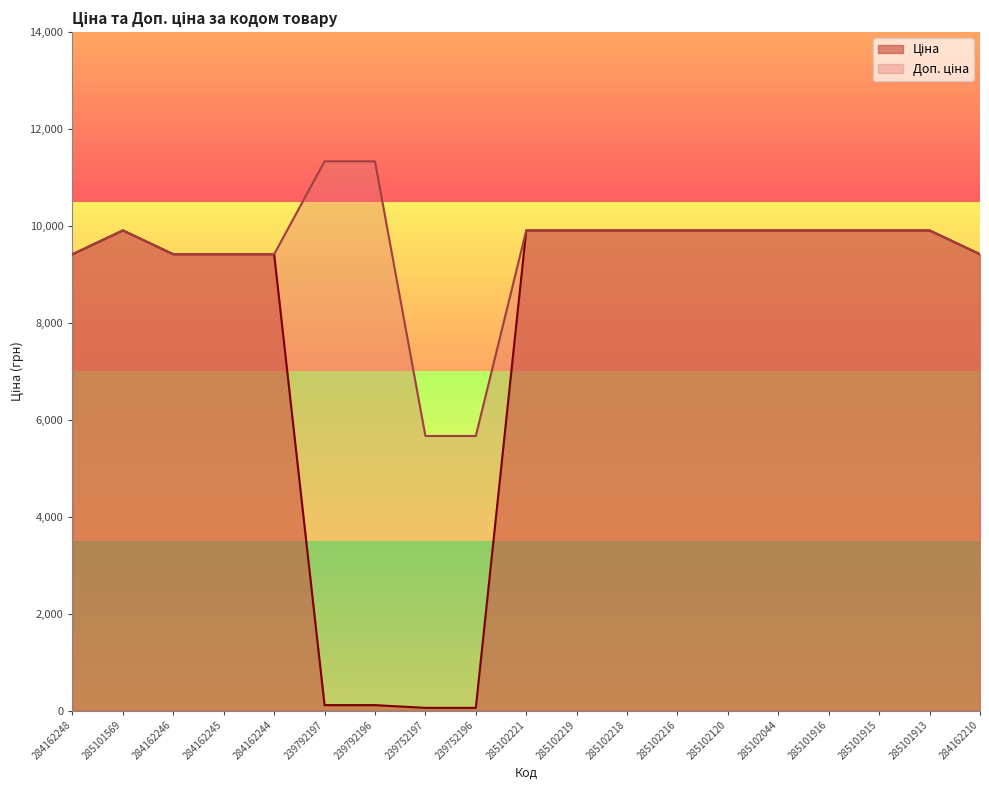

At which label does Ціна first exceed 9908?

285101569